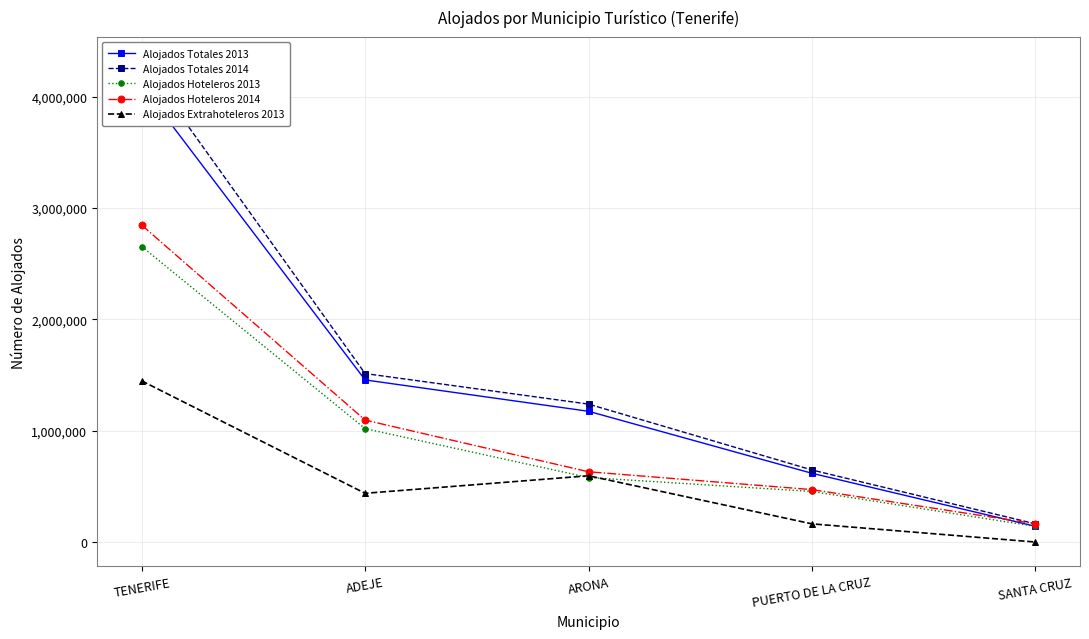

At which category does the chart reach its minimum across all series?

SANTA CRUZ